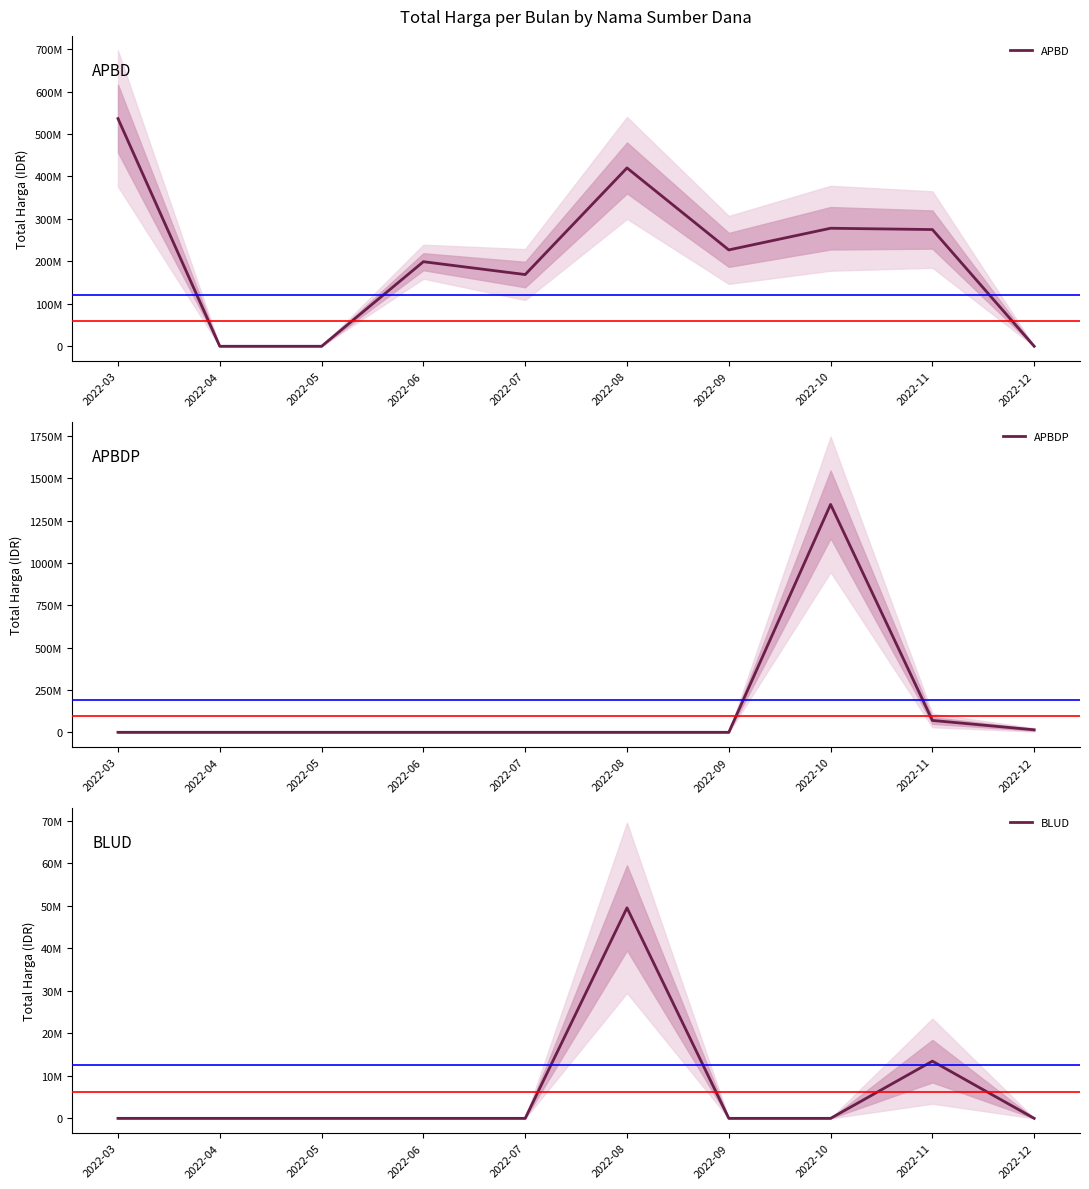

Is the value of APBD at 2022-07 greater than the value of APBDP at 2022-09?

Yes